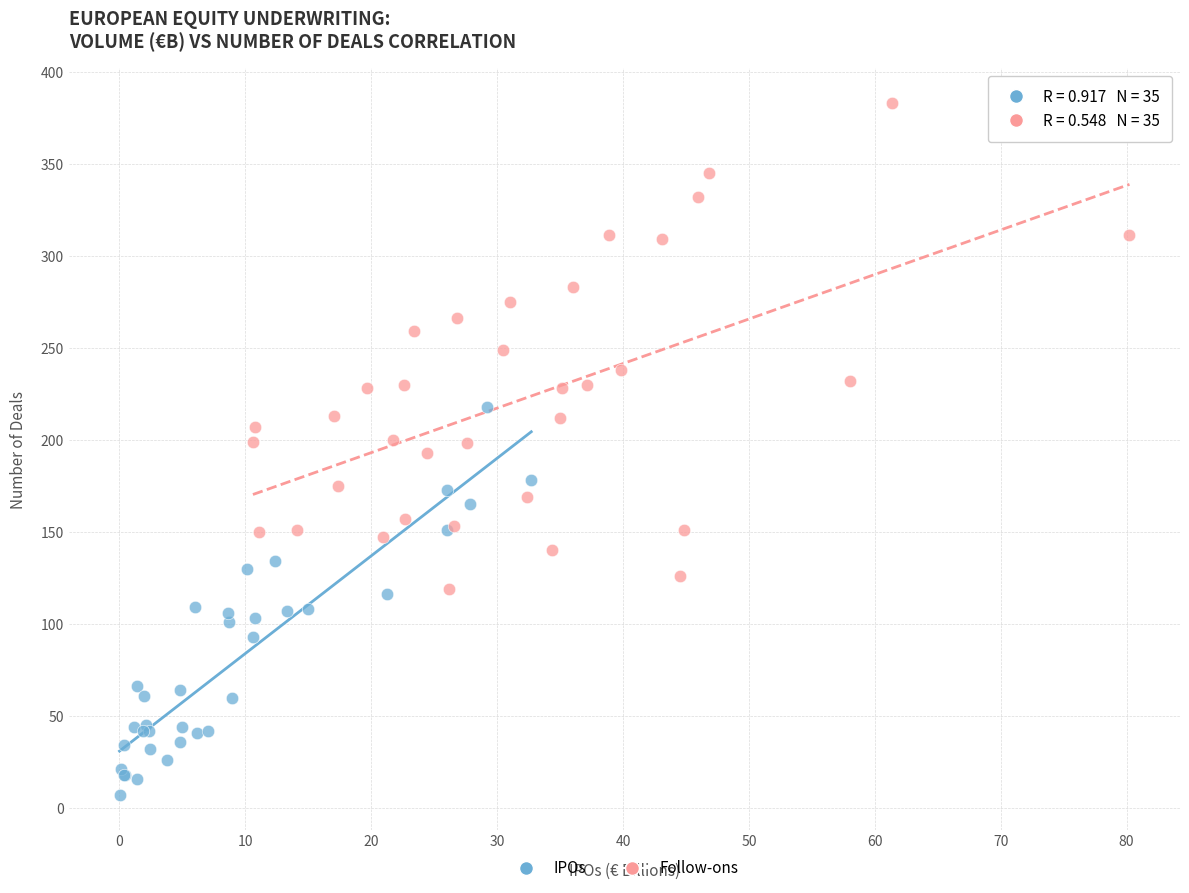

Which series has the widest spread of Y values?

Follow-ons